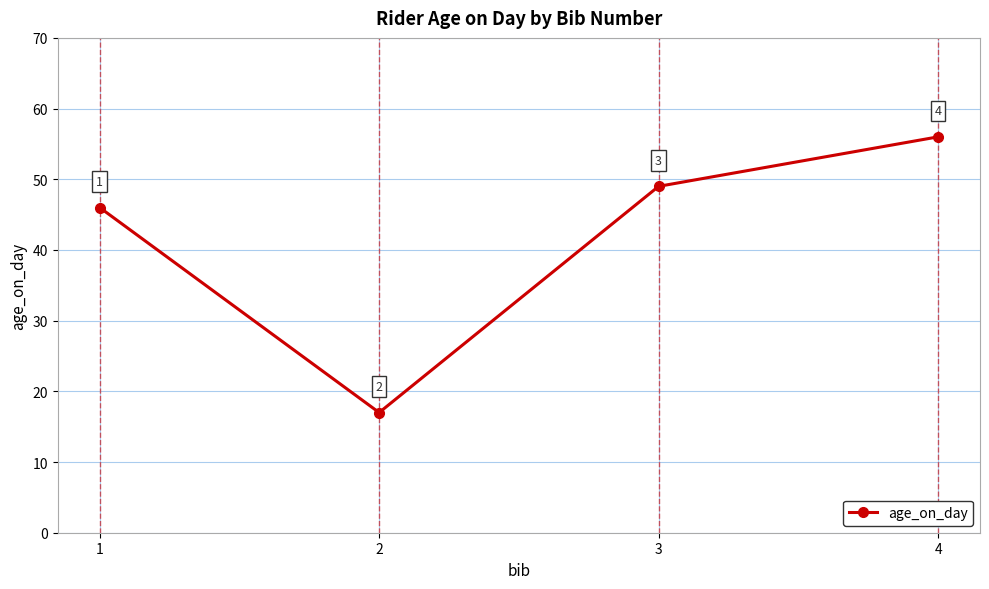

What is the difference between the values at 3 and 2?

32